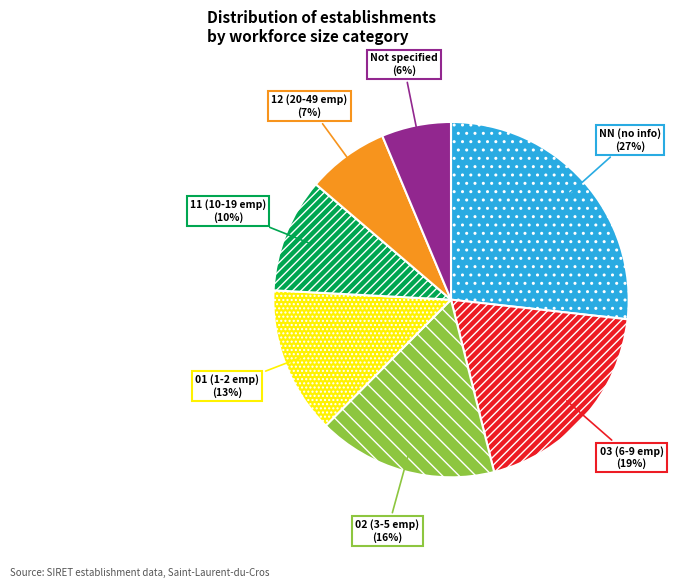

How many slices are in this pie chart?

7